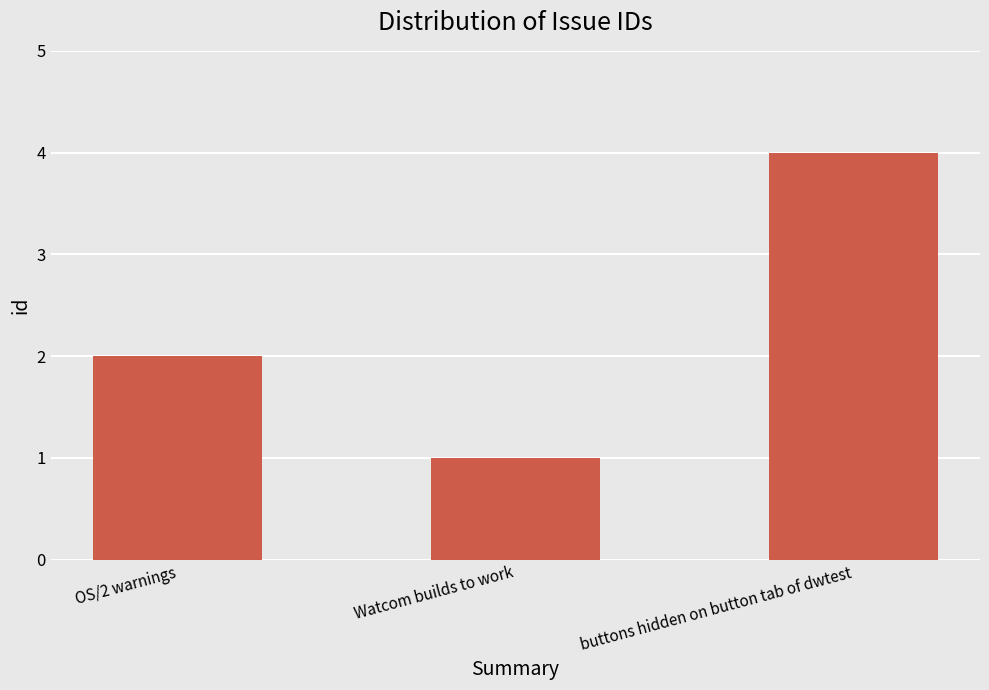

The value at buttons hidden on button tab of dwtest is 4. True or false?

True